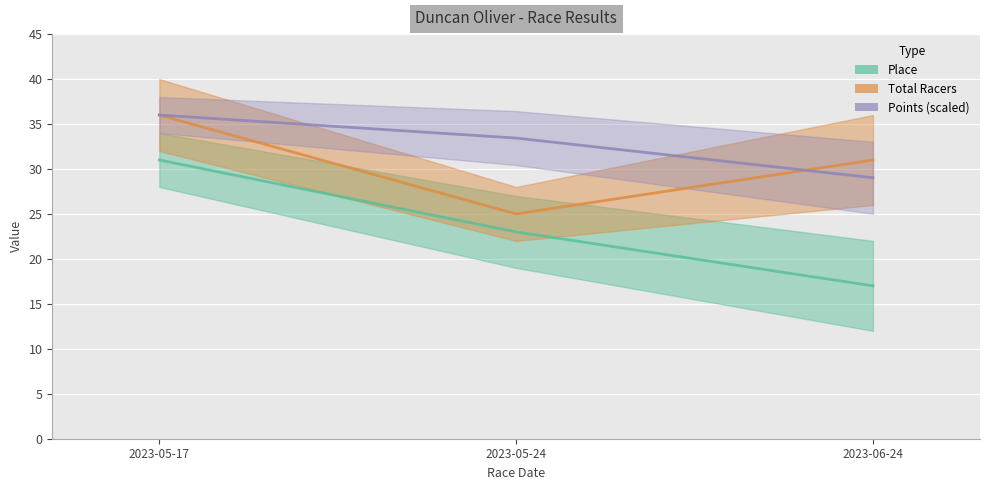

List the labels in order of Place value, smallest first.

2023-06-24, 2023-05-24, 2023-05-17